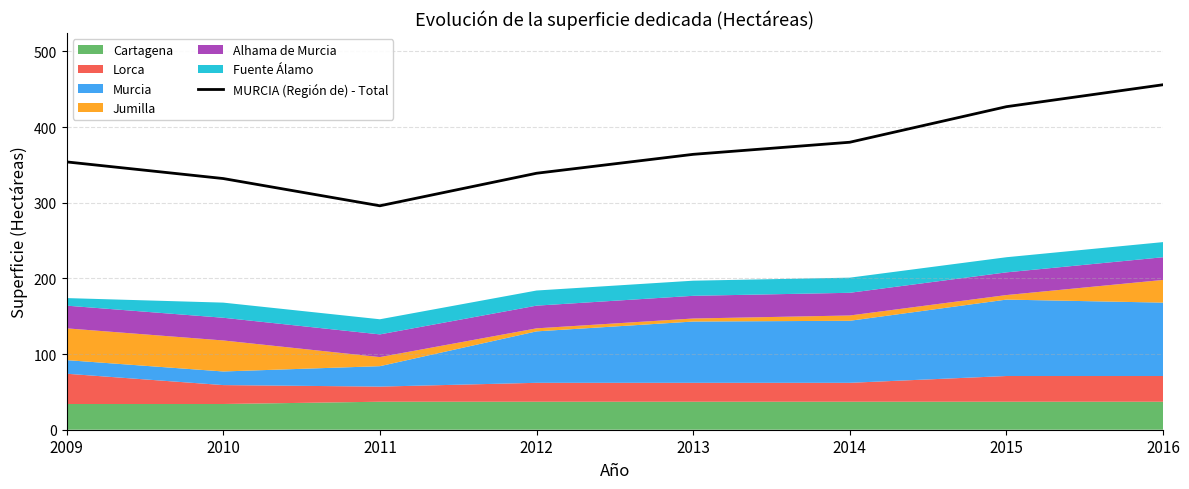

What is the change in value from 2010 to 2011?

-36